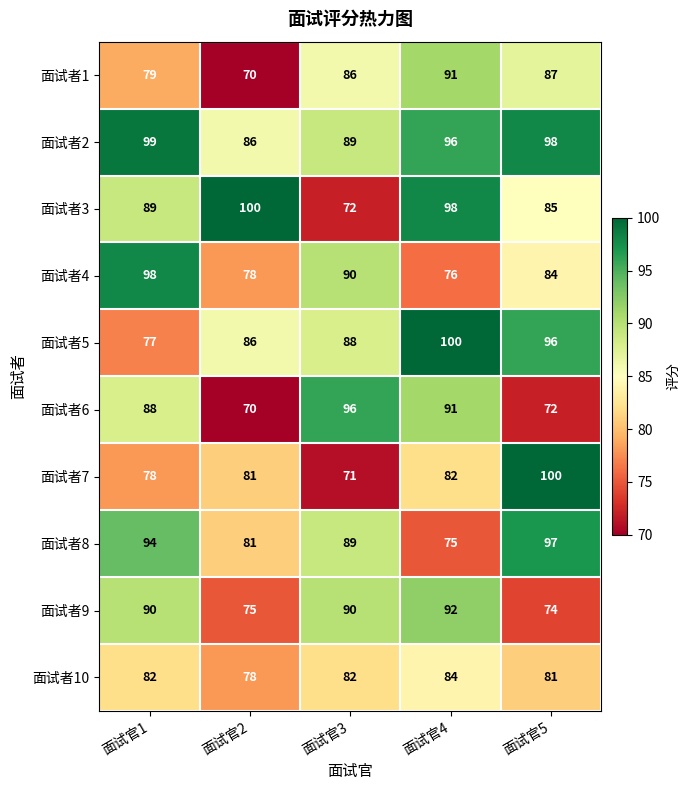

What is the maximum value shown in the chart?

100